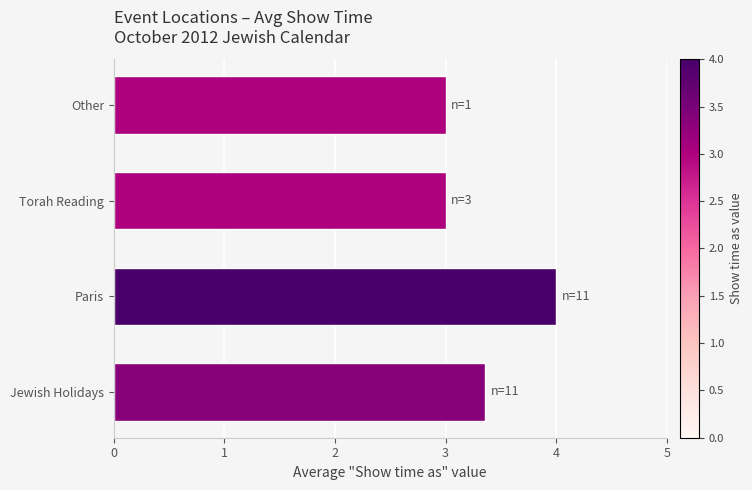

Which has a higher value, Jewish Holidays or Torah Reading?

Jewish Holidays